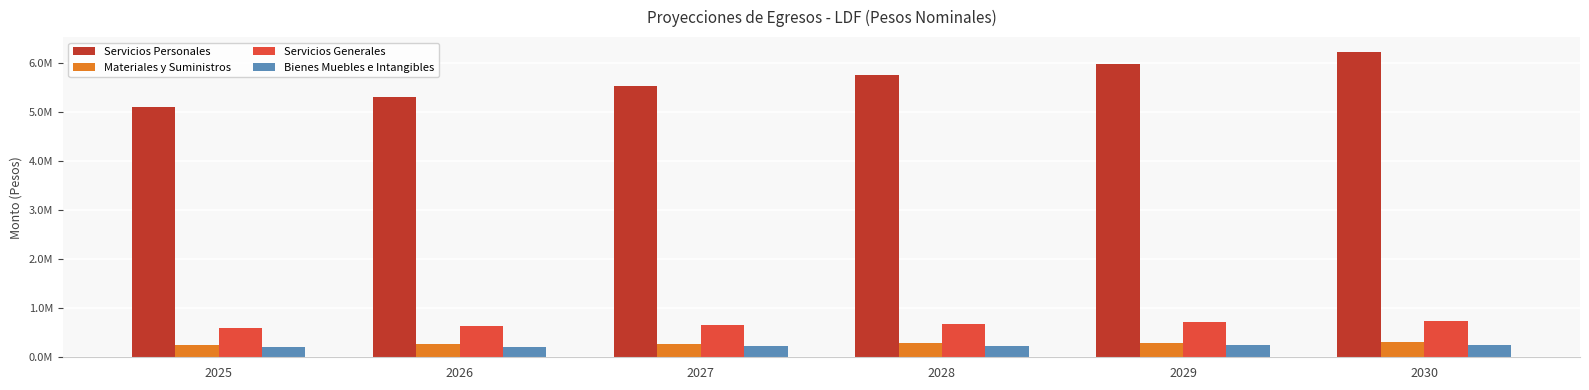

Which series has the largest range (max minus min)?

Servicios Personales